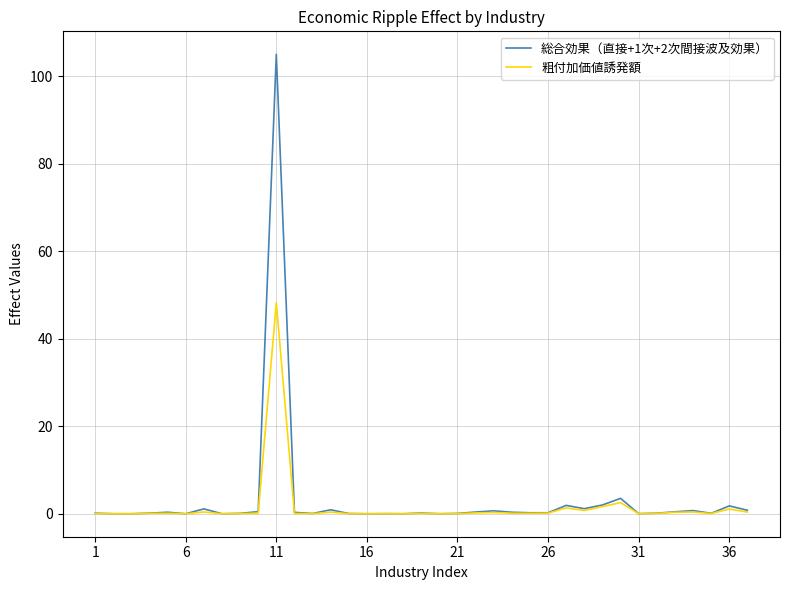

Which series has the largest range (max minus min)?

総合効果（直接+1次+2次間接波及効果）